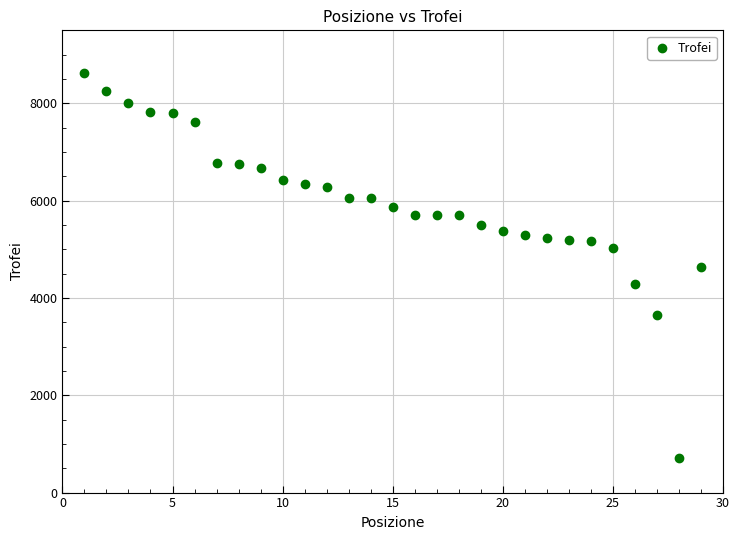

What is the range of Y values (max minus min)?

7911